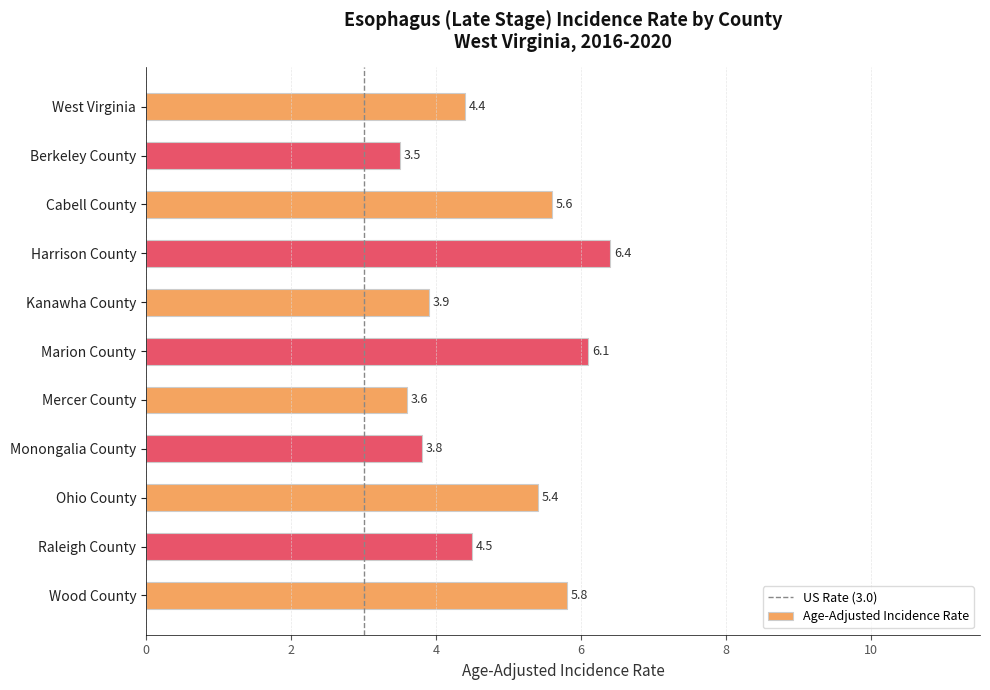

Reading top to bottom, extract all data points from this chart.

West Virginia=4.4	Berkeley County=3.5	Cabell County=5.6	Harrison County=6.4	Kanawha County=3.9	Marion County=6.1	Mercer County=3.6	Monongalia County=3.8	Ohio County=5.4	Raleigh County=4.5	Wood County=5.8